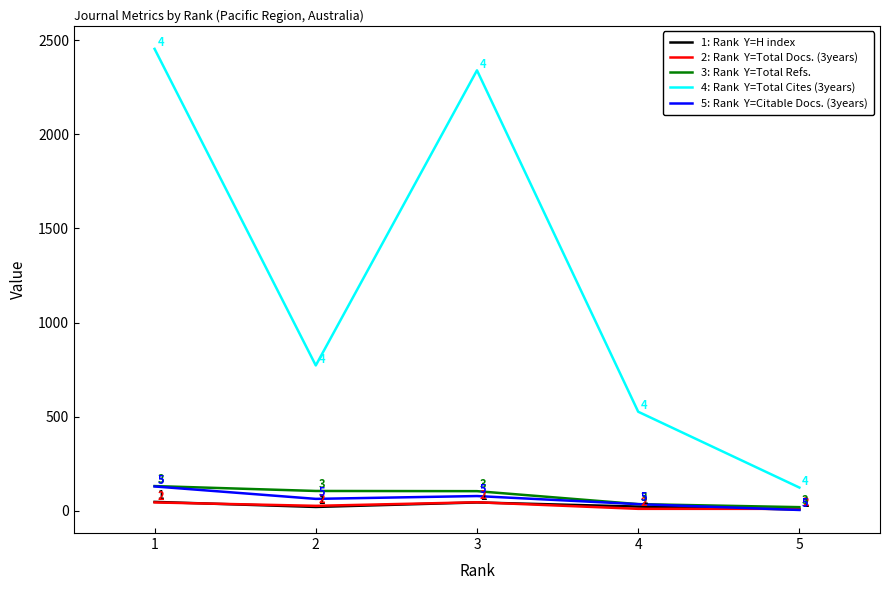

How many lines are shown in the chart?

5